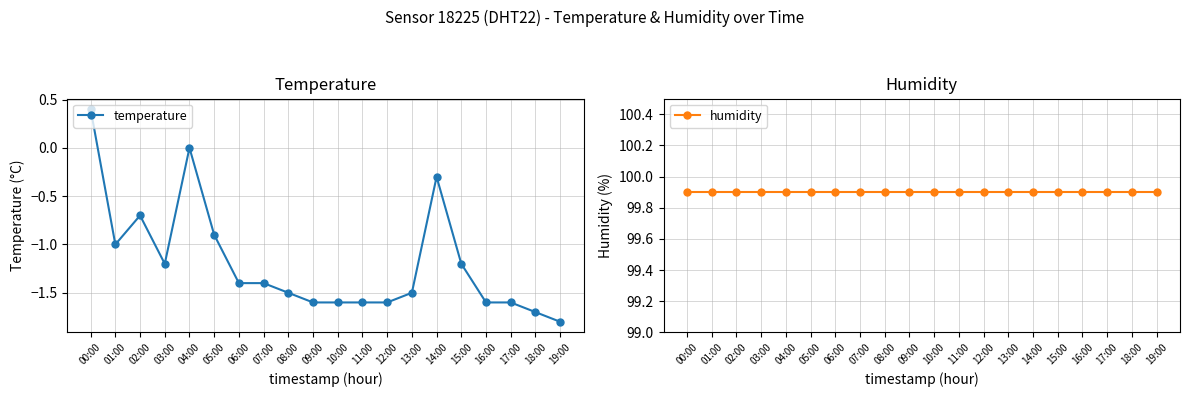

What is the difference between the maximum and minimum values in the temperature series?

2.2